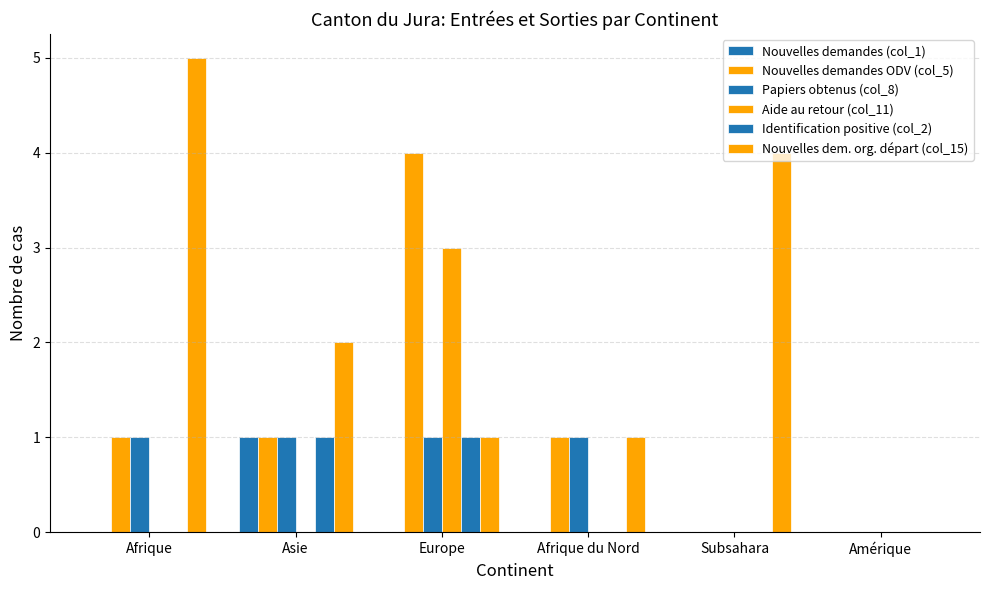

What is the sum of the Nouvelles demandes ODV (col_5) values at Europe and Afrique?

5